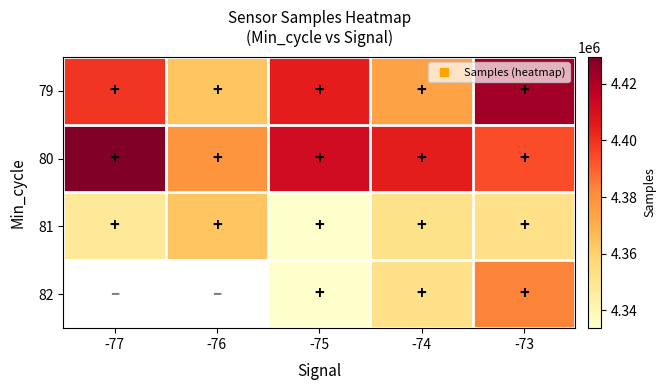

What is the difference between the highest and lowest values at -74?

53078.0